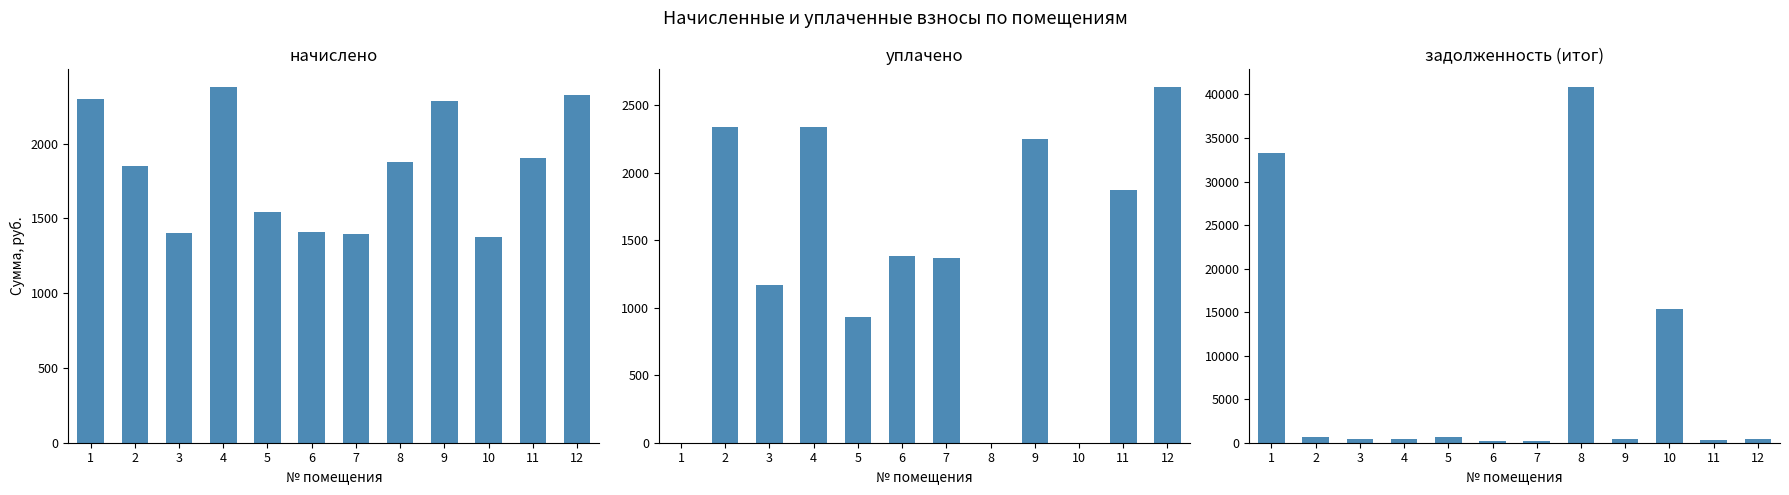

Which label corresponds to the largest value in the chart?

8